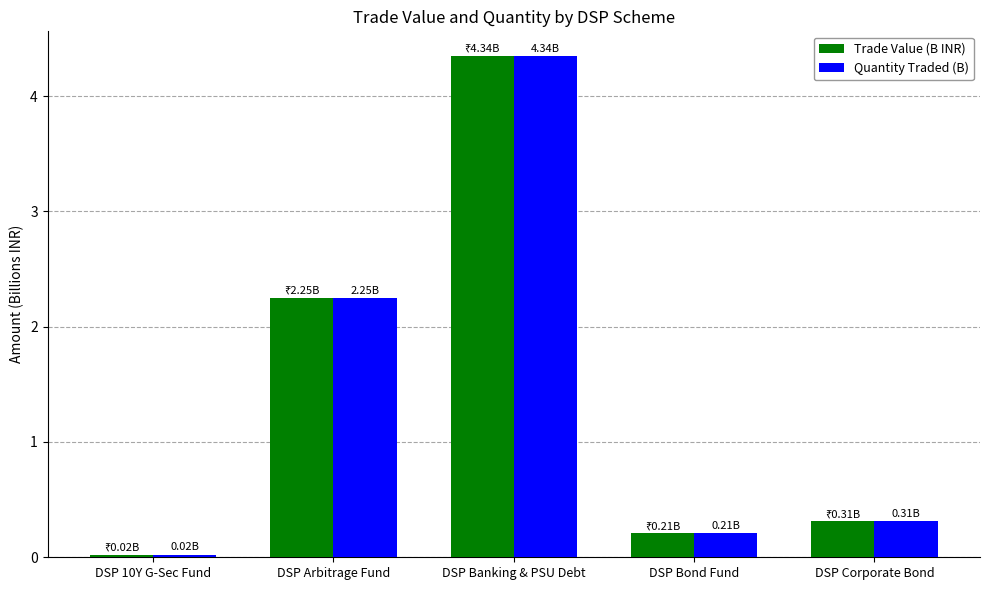

At which label is Quantity Traded (B) closest to 2?

DSP Arbitrage Fund